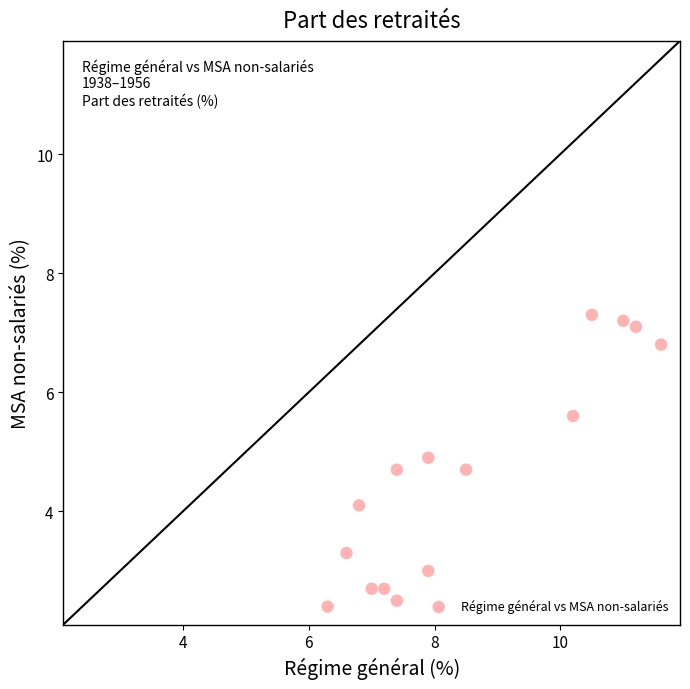

What Y value in the scatter plot is closest to 4?

4.1